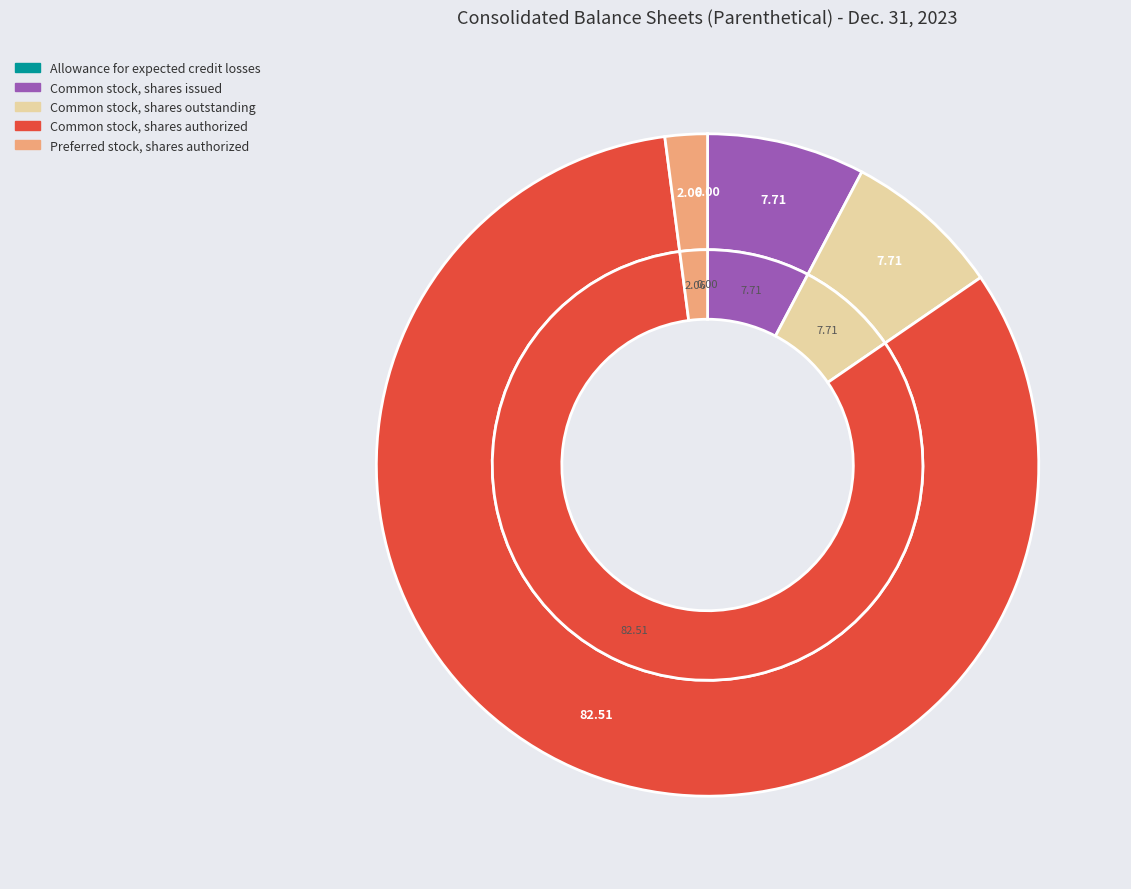

Count the number of slices in the pie.

5